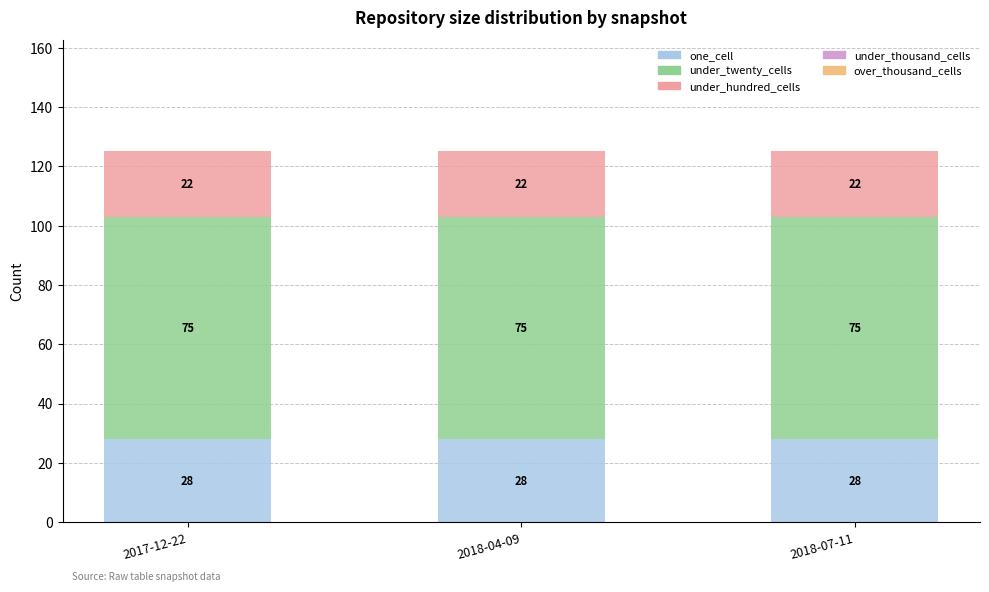

The value of one_cell at 2018-07-11 is 42. True or false?

False